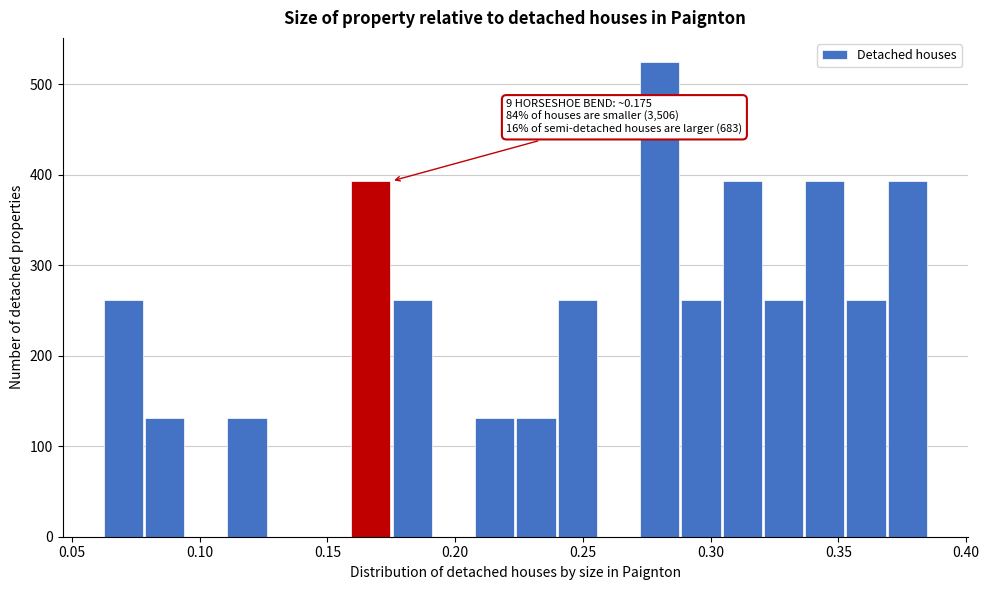

Read against the x-axis, roughly where is the centre of the tallest bar?

0.280